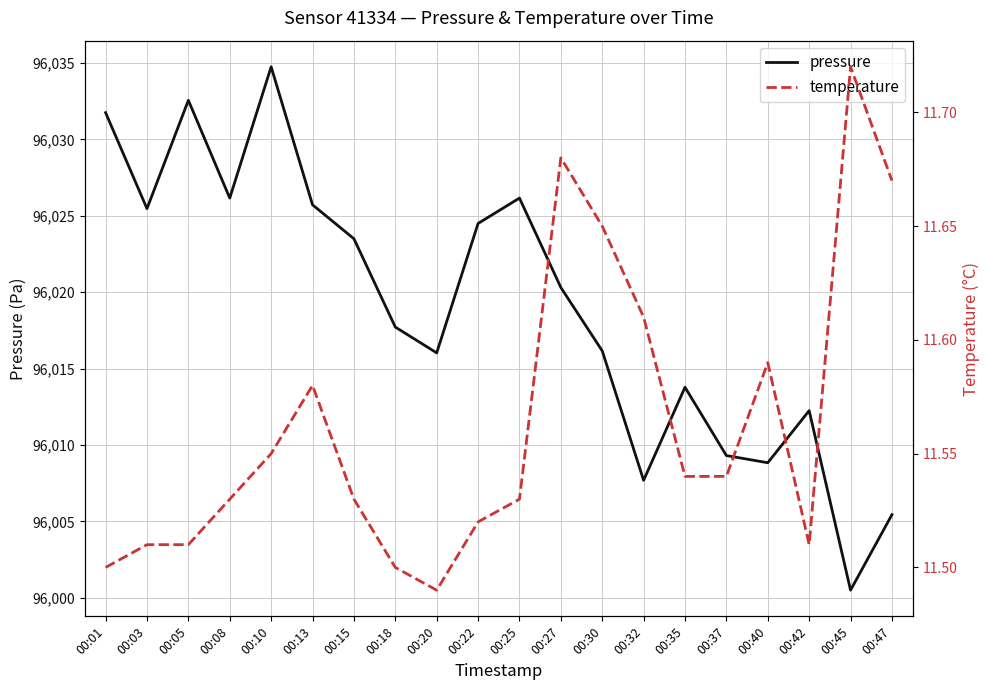

What is the total value across all series at 00:22?

96036.0